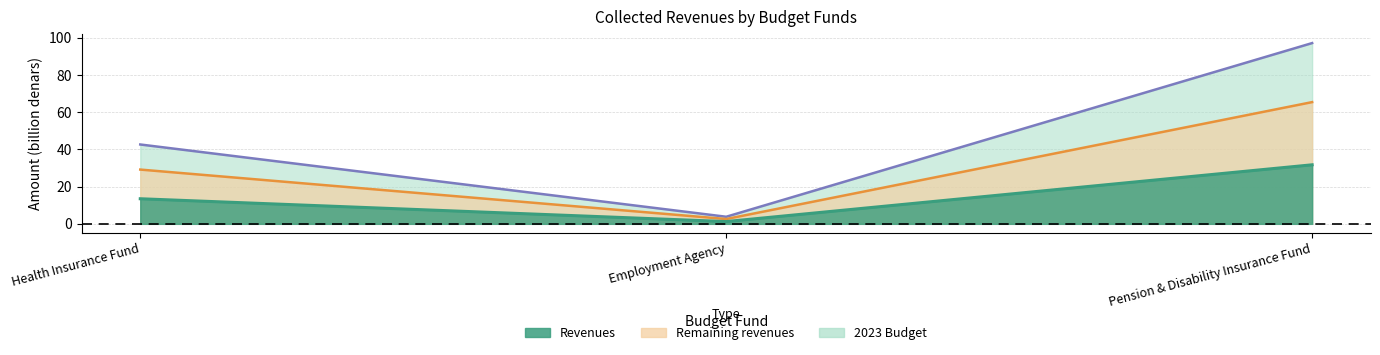

Reading left to right, what are all the values shown in this chart?

2023 Budget: Health Insurance Fund=42.6	Employment Agency=3.8	Pension & Disability Insurance Fund=97.1
Revenues: Health Insurance Fund=13.5	Employment Agency=1.2	Pension & Disability Insurance Fund=31.7
Remaining revenues: Health Insurance Fund=29.2	Employment Agency=2.6	Pension & Disability Insurance Fund=65.4